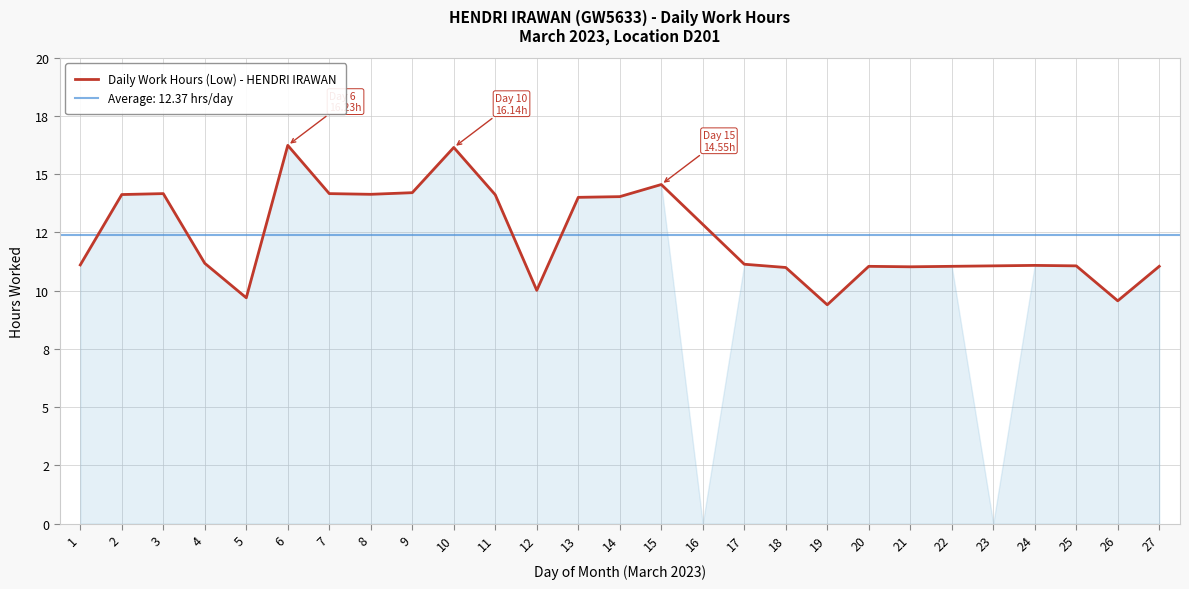

Count the number of values greater than 11.

20